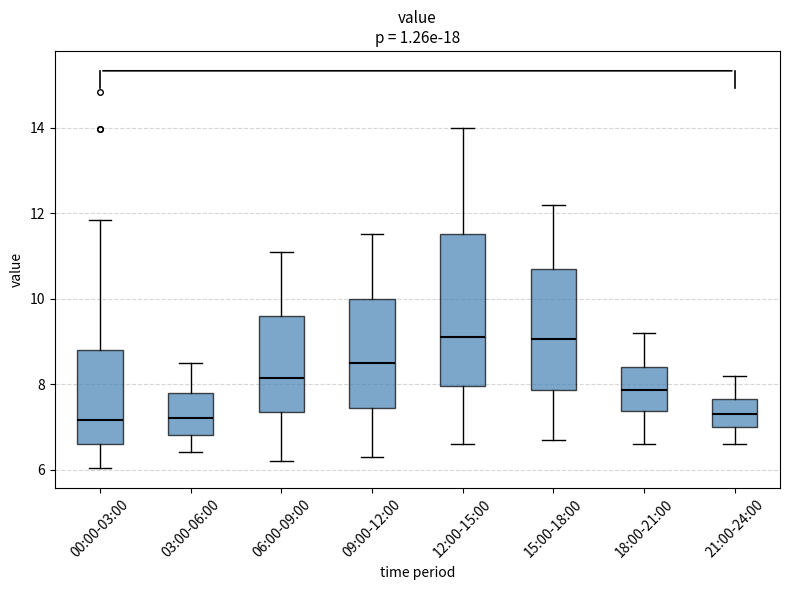

Reading left to right, read every box against the y-axis: the position of its median line, the range the box covers, and the ends of its whiskers. The values are not printed on the chart, so give them approximately, as read against the axis.

00:00-03:00: median 7.2, box 6.6 to 8.8, whiskers 6.0 to 11.8
03:00-06:00: median 7.2, box 6.8 to 7.8, whiskers 6.4 to 8.6
06:00-09:00: median 8.2, box 7.4 to 9.6, whiskers 6.2 to 11.2
09:00-12:00: median 8.6, box 7.4 to 10.0, whiskers 6.4 to 11.6
12:00-15:00: median 9.2, box 8.0 to 11.6, whiskers 6.6 to 14.0
15:00-18:00: median 9.0, box 7.8 to 10.8, whiskers 6.8 to 12.2
18:00-21:00: median 7.8, box 7.4 to 8.4, whiskers 6.6 to 9.2
21:00-24:00: median 7.4, box 7.0 to 7.6, whiskers 6.6 to 8.2